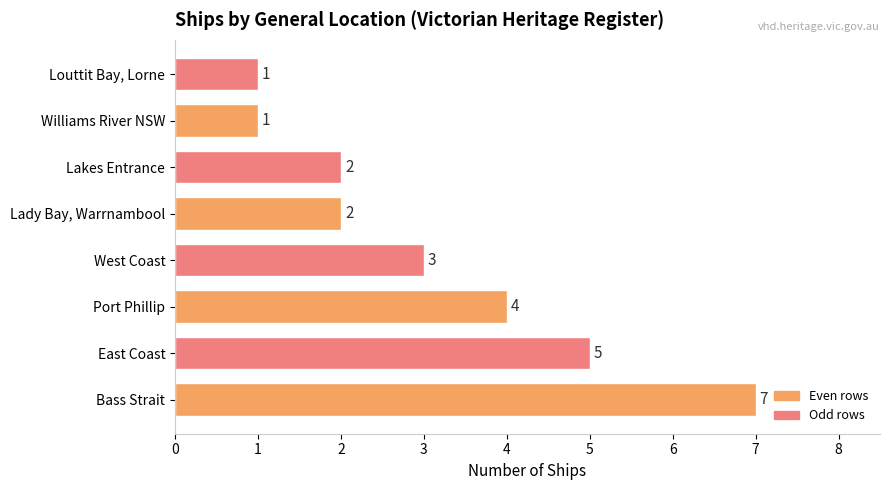

Reading top to bottom, list all the values displayed in this chart.

1	1	2	2	3	4	5	7